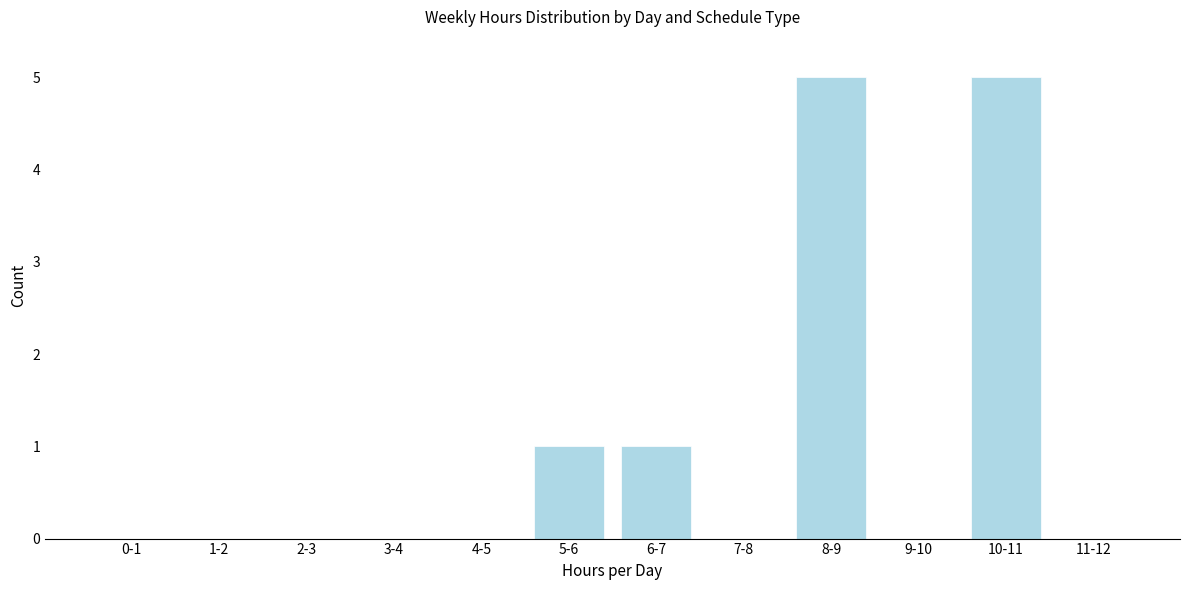

Reading right to left, extract all data points from this chart.

11-12=0	10-11=5	9-10=0	8-9=5	7-8=0	6-7=1	5-6=1	4-5=0	3-4=0	2-3=0	1-2=0	0-1=0